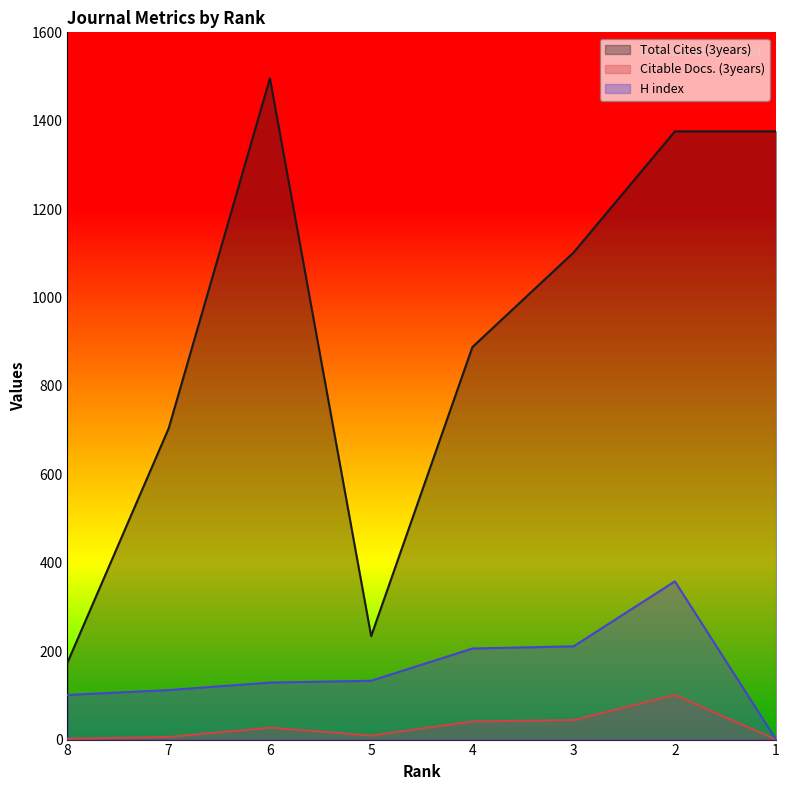

What is the lowest value of the Total Cites (3years) series?

174